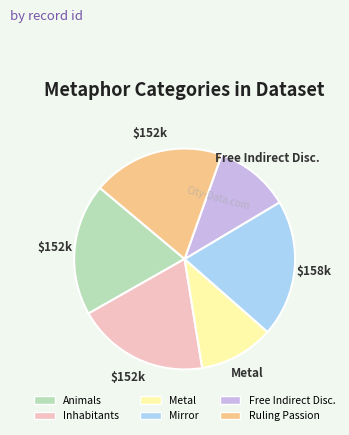

How many segments does this pie chart have?

6